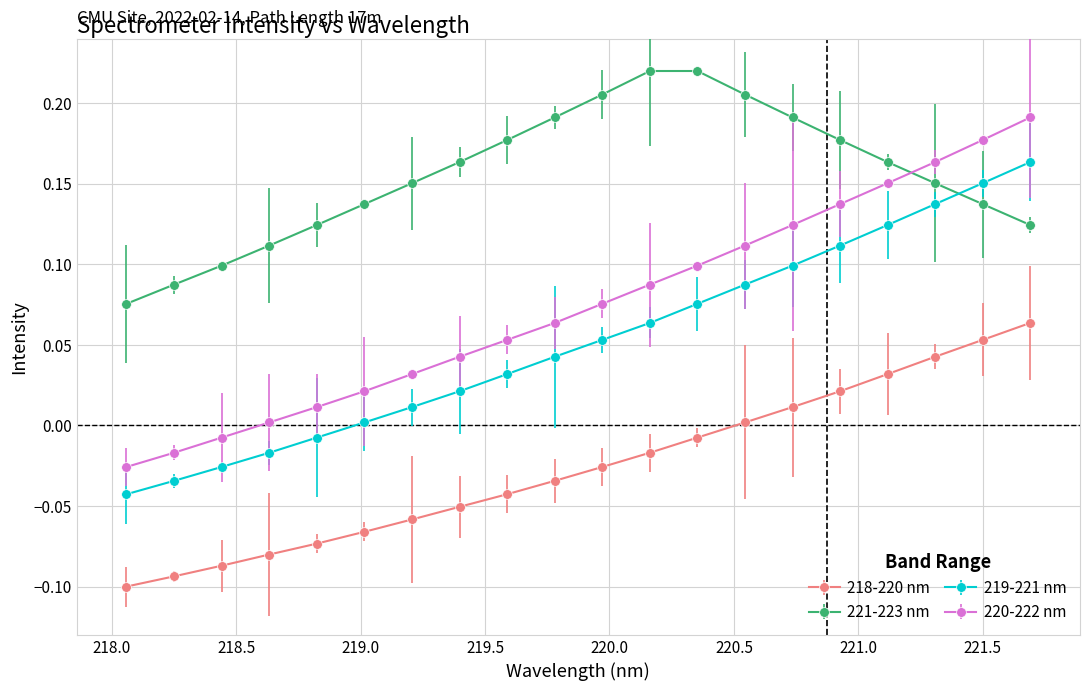

Which series has the widest spread of values?

220-222 nm